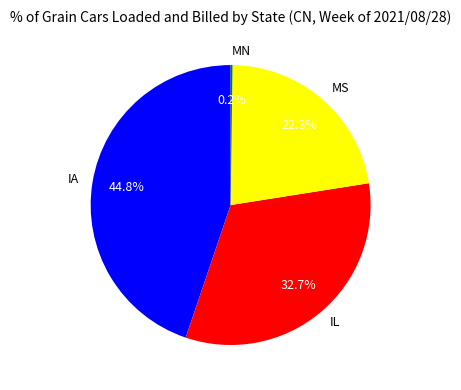

What percentage is the MS slice, to the nearest percent?

22%